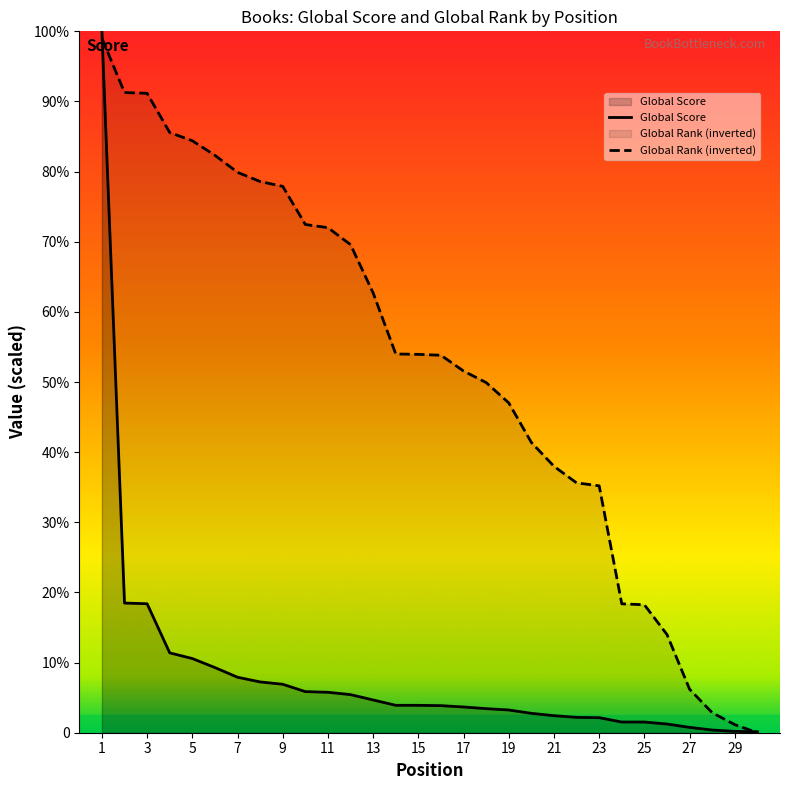

What is the spread (max minus min) of values at 14?

6011.2